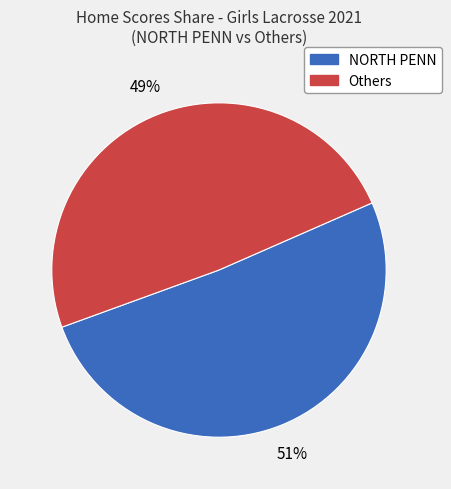

How many segments does this pie chart have?

2